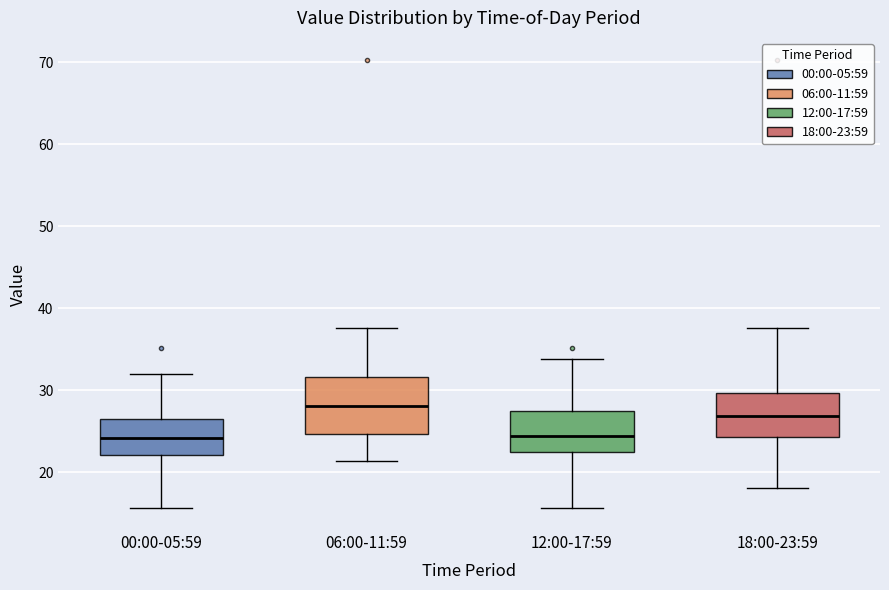

Which box's median line is the highest?

06:00-11:59